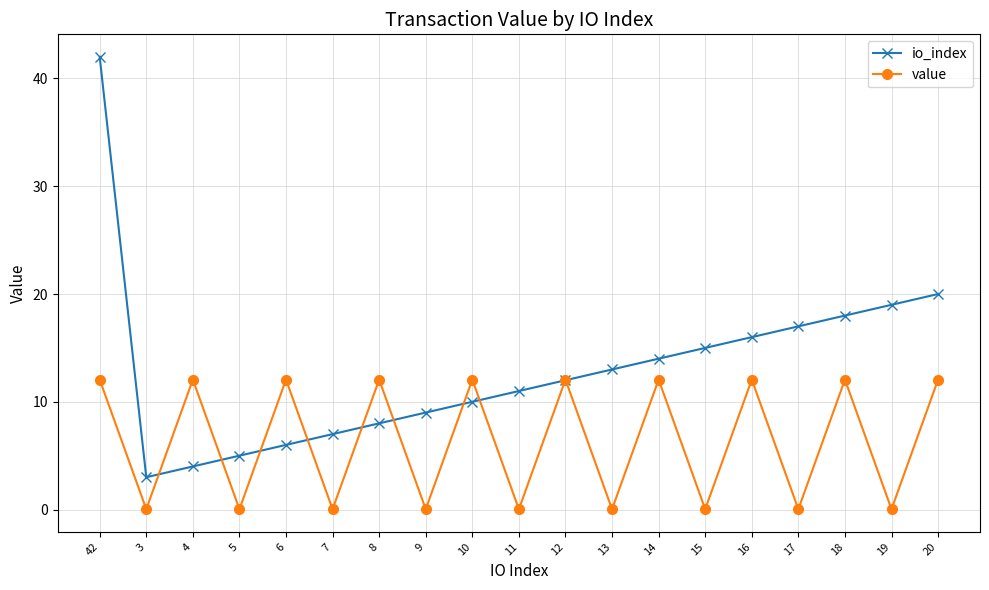

Between which two adjacent categories do io_index and value first intersect?

3 and 4